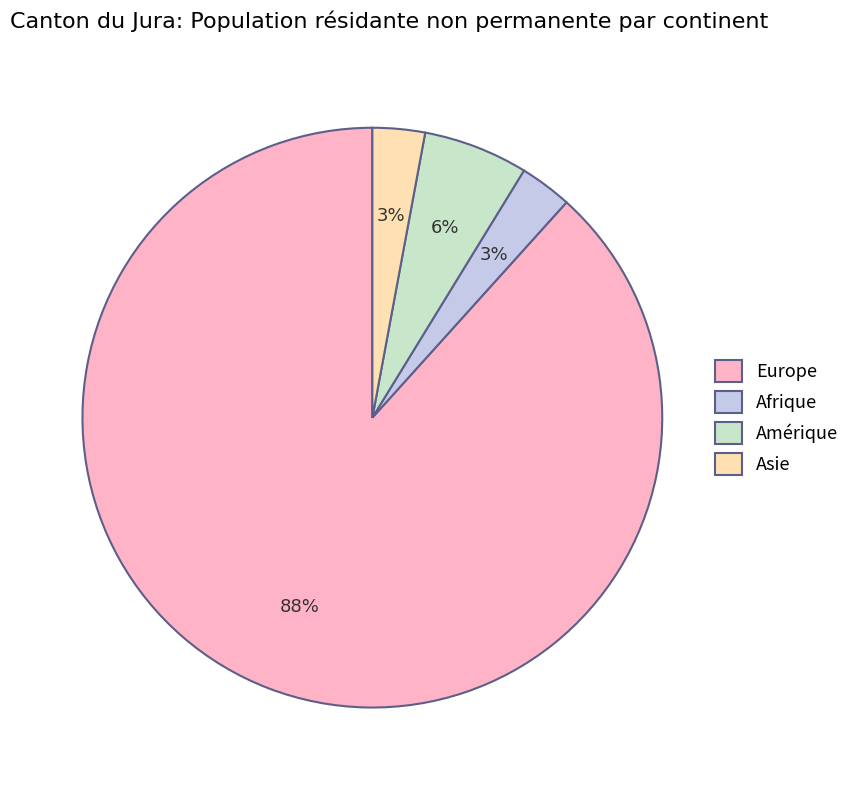

What percentage is the Asie slice, to the nearest percent?

3%